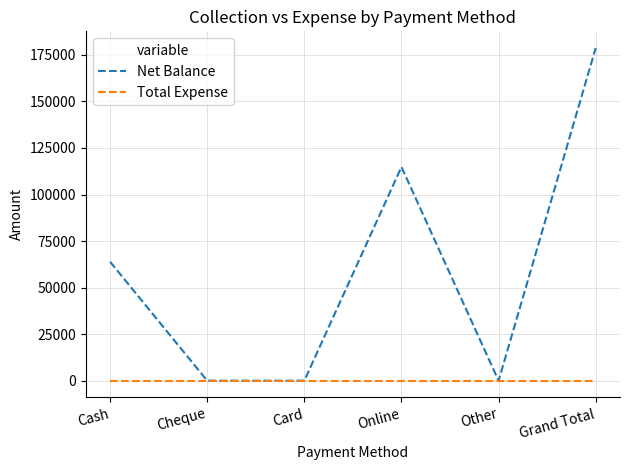

At which label does Net Balance reach its peak?

Grand Total